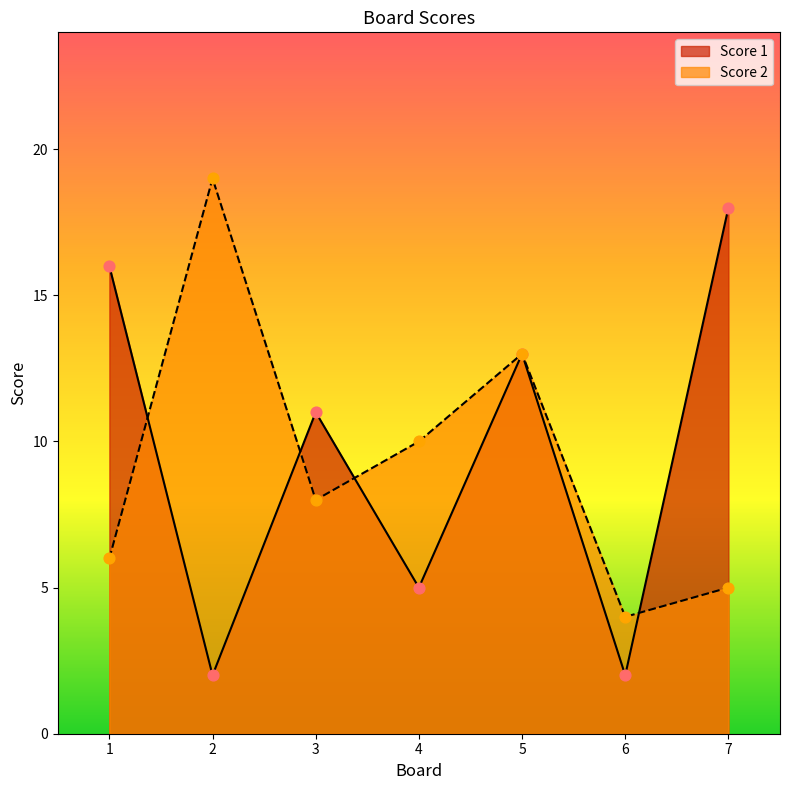

What is the total value across all series at 7?

23